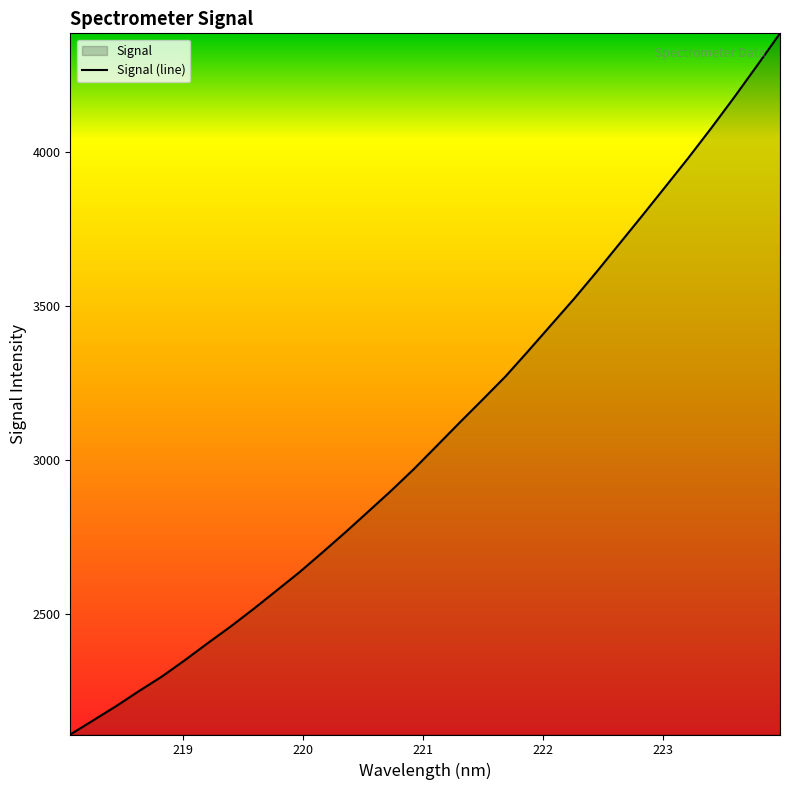

Does the chart have visible grid lines?

No